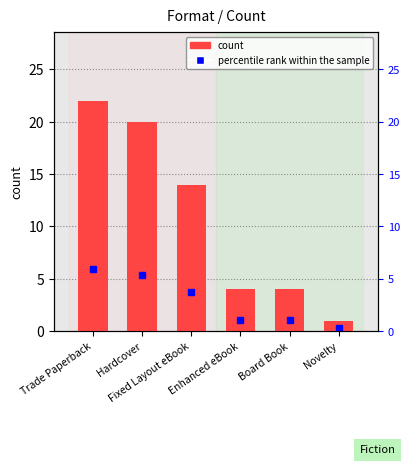

How many data points are less than 14?

3